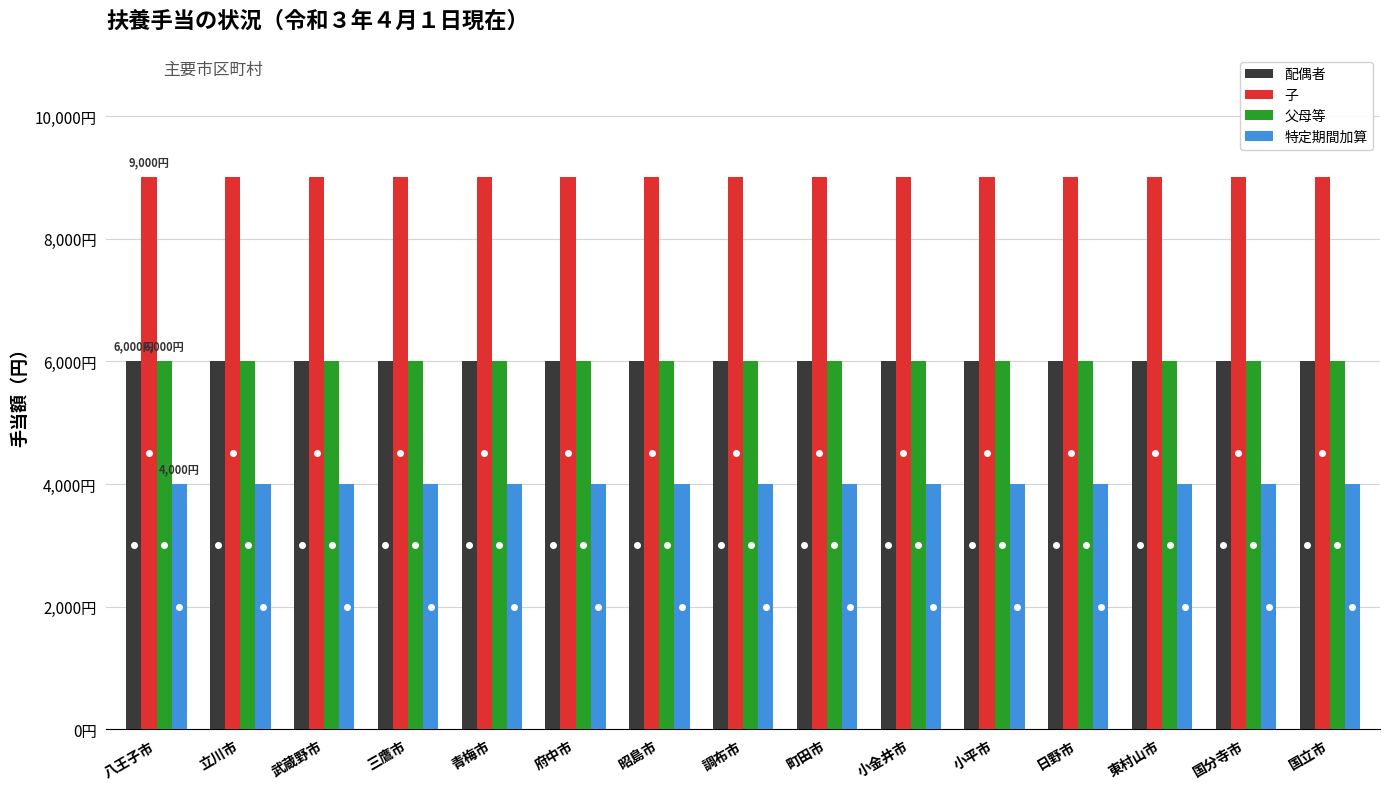

What is the total value across all series at 国分寺市?

25000